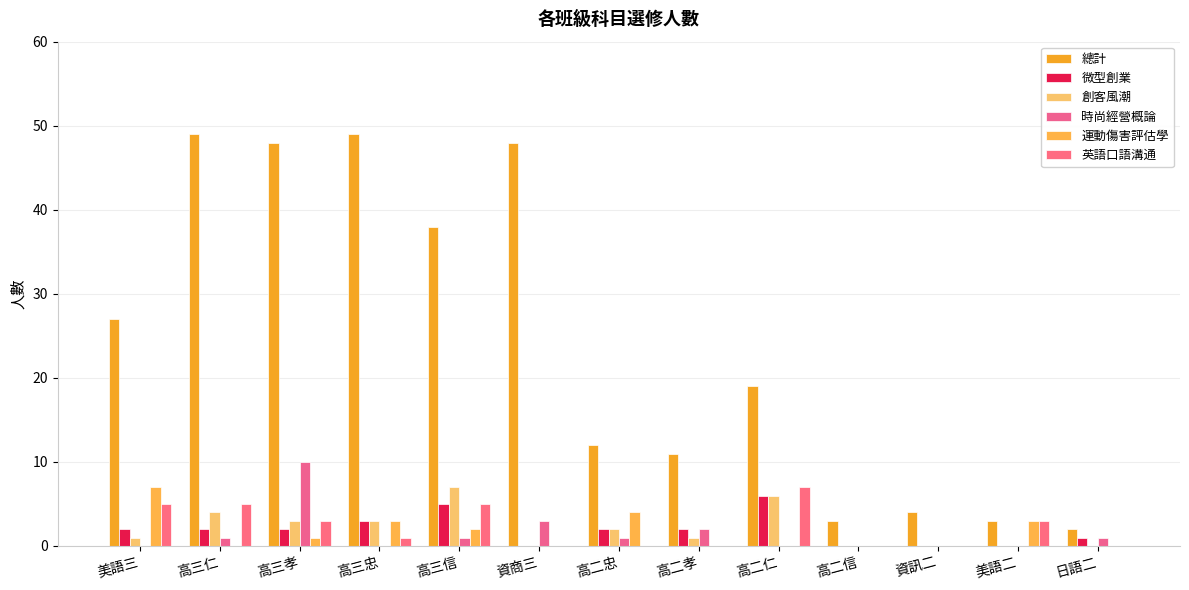

What is the average value of the 時尚經營概論 series?

1